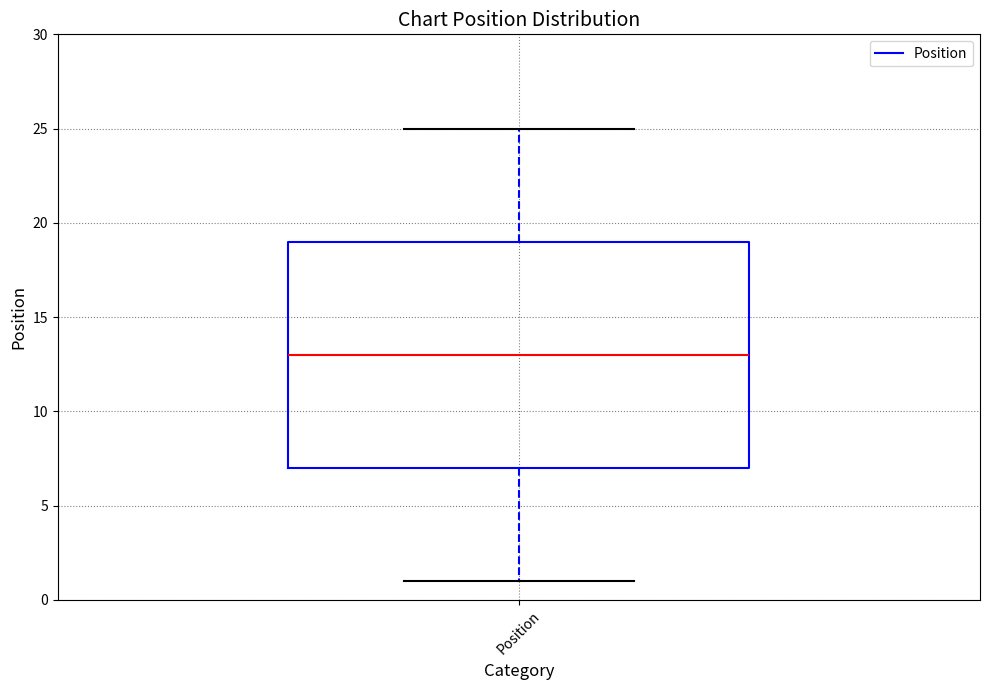

Transcribe this box plot: give where the median line is, the range the box spans, and where the two whiskers end, as read against the y-axis. The values are not printed on the chart, so give them approximately, as read against the axis.

median 13, box 7 to 19, whiskers 1 to 25